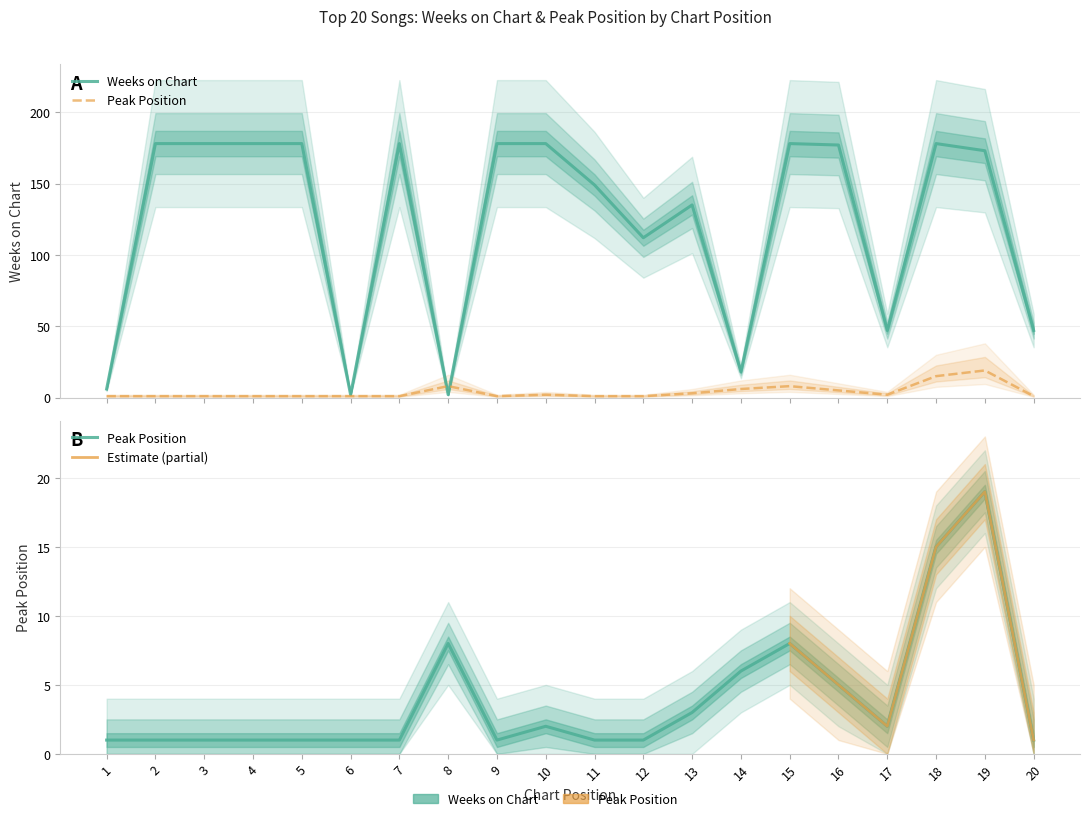

What is the difference between the second highest and minimum values in the Weeks on Chart series?

176